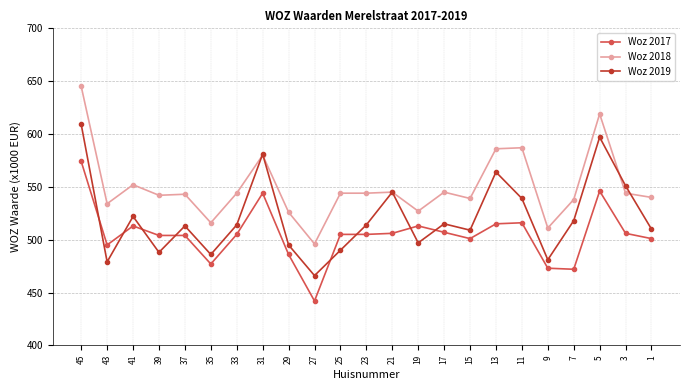

Rank the series by their maximum value, from lowest to highest.

Woz 2017, Woz 2019, Woz 2018